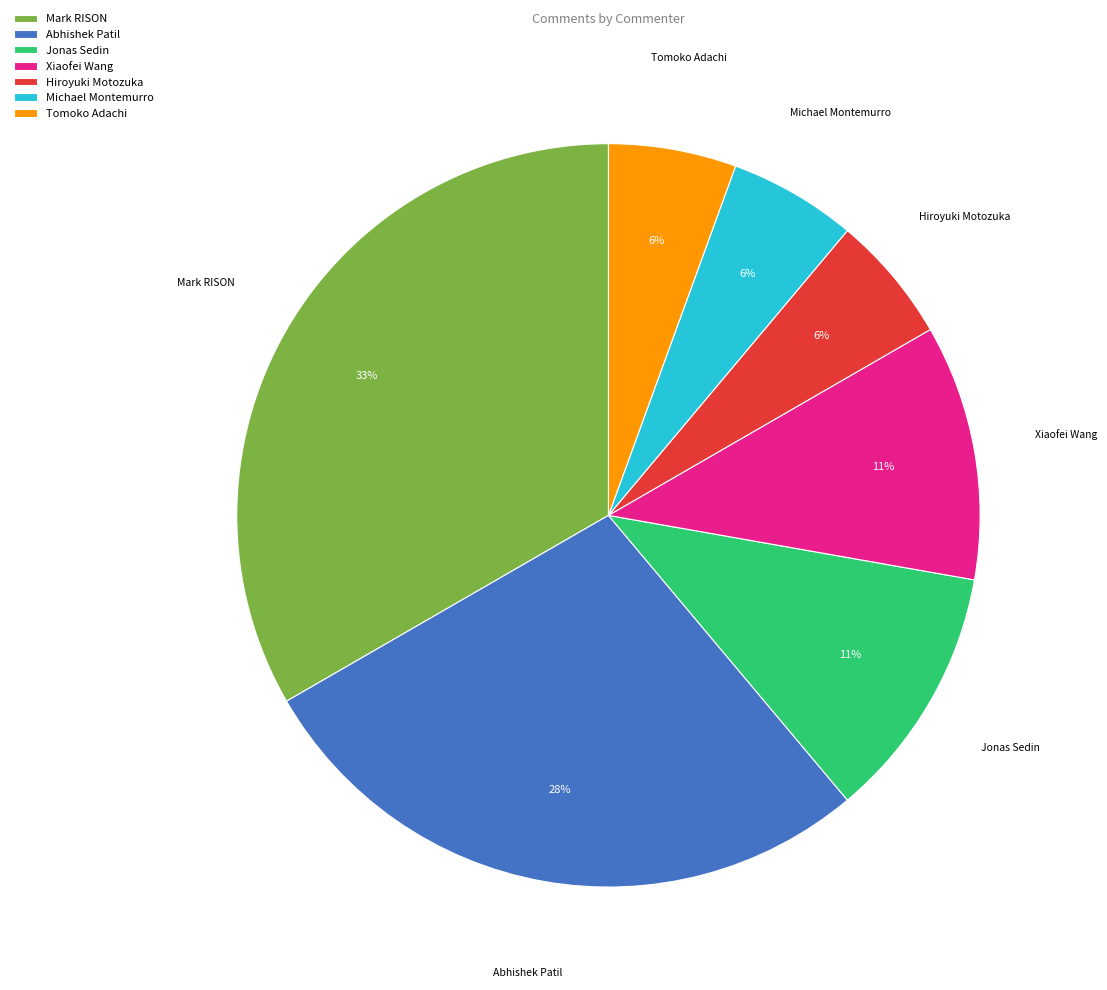

How many slices are in this pie chart?

7